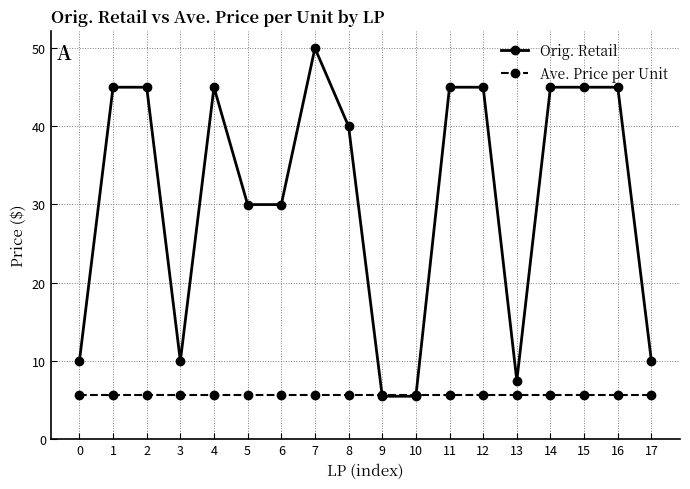

What is the minimum value for Ave. Price per Unit?

5.6